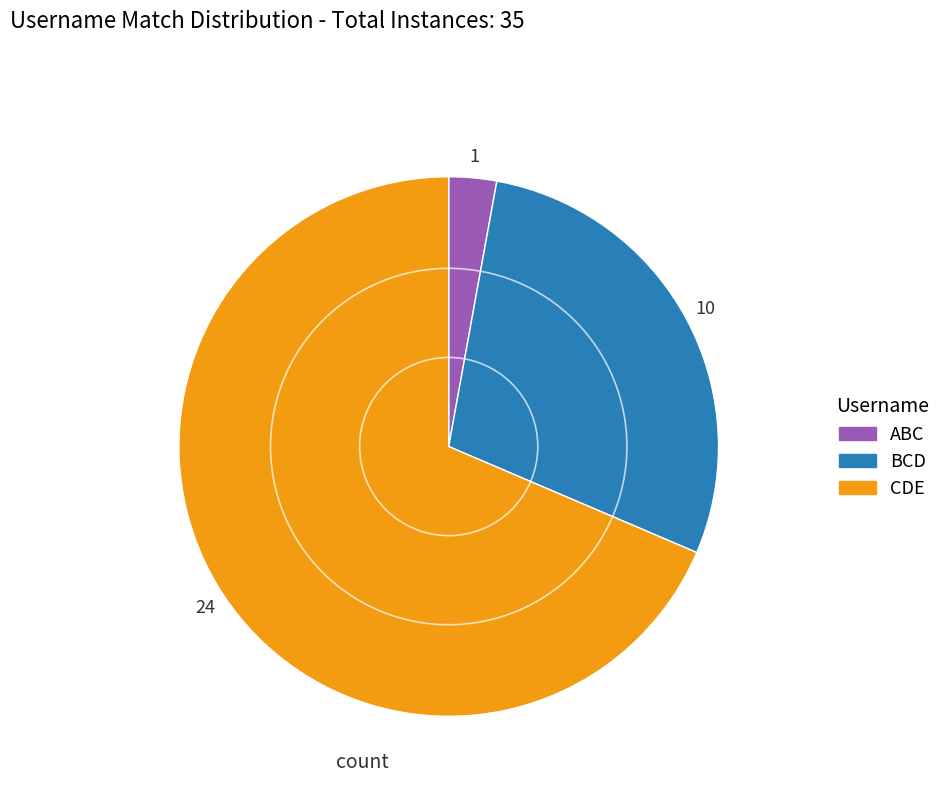

Which has a higher value, CDE or ABC?

CDE